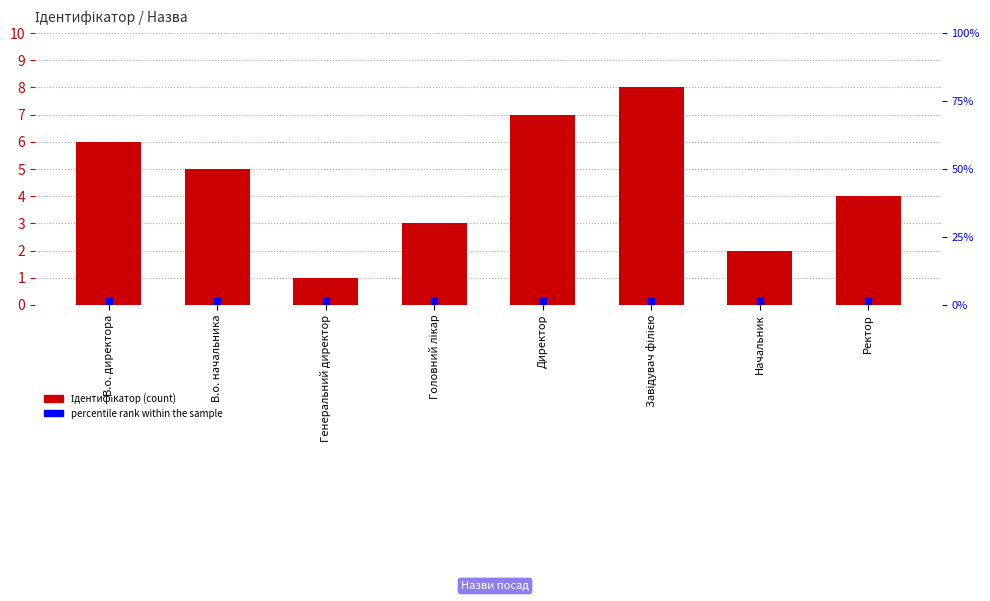

What is the label of the 6th bar from the left?

Завідувач філією